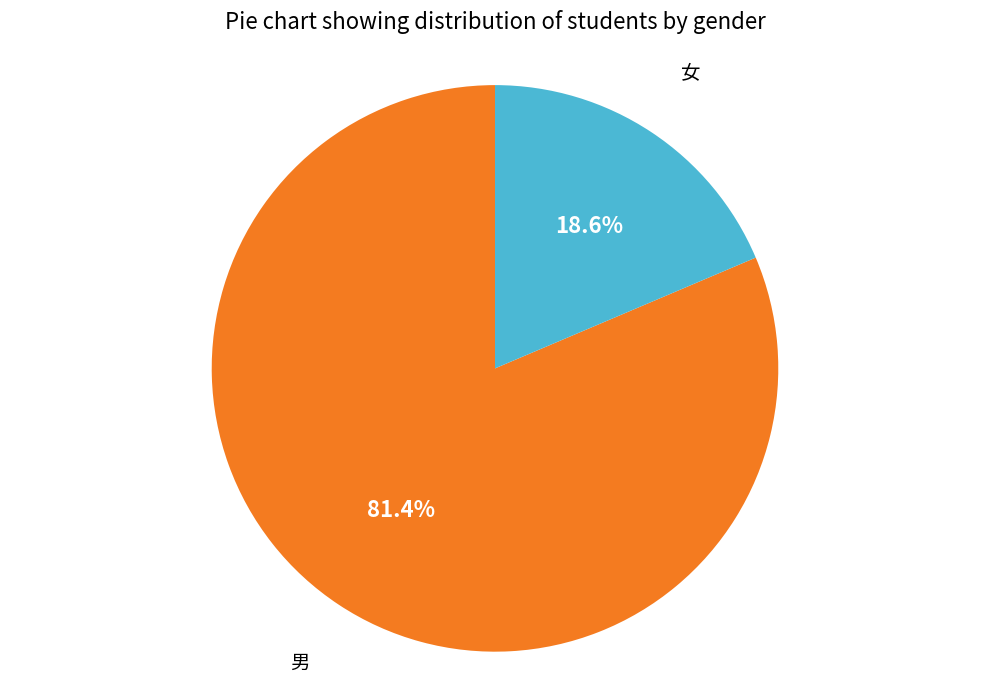

Count the number of slices in the pie.

2